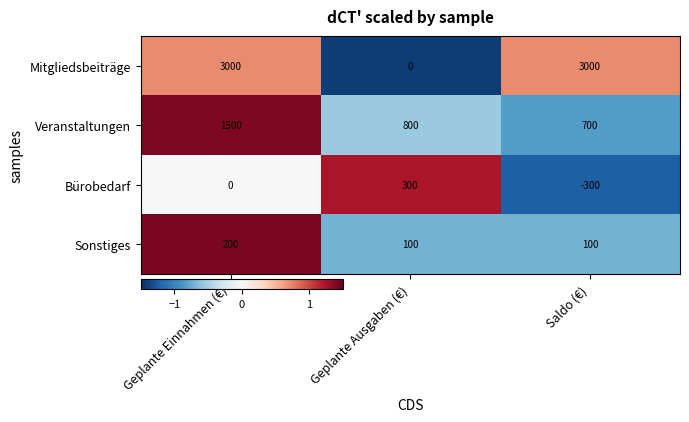

What is the greatest value displayed?

3000